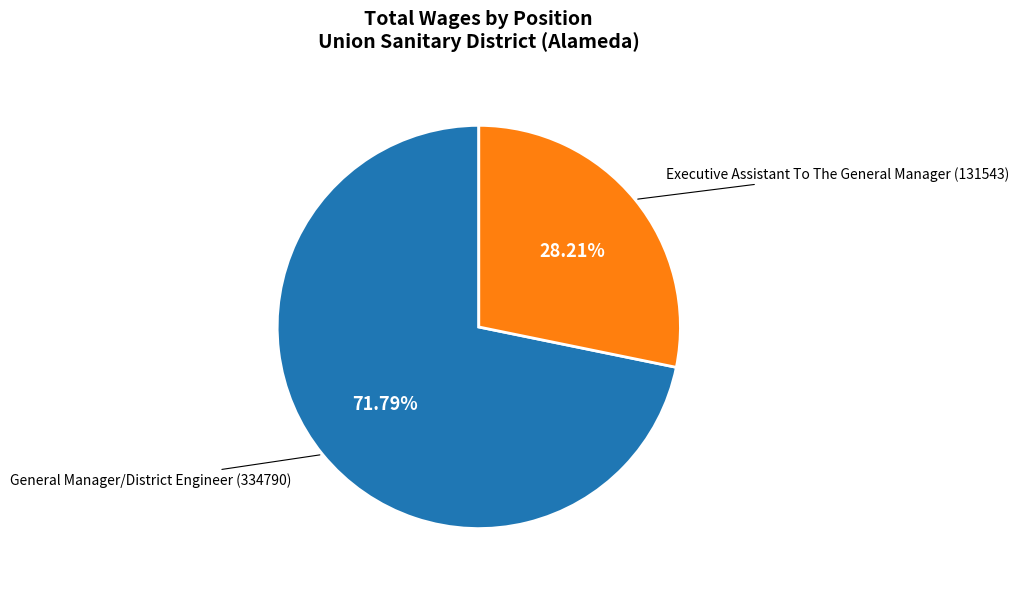

To the nearest percent, what percentage of the pie is Executive Assistant To The General Manager?

28%